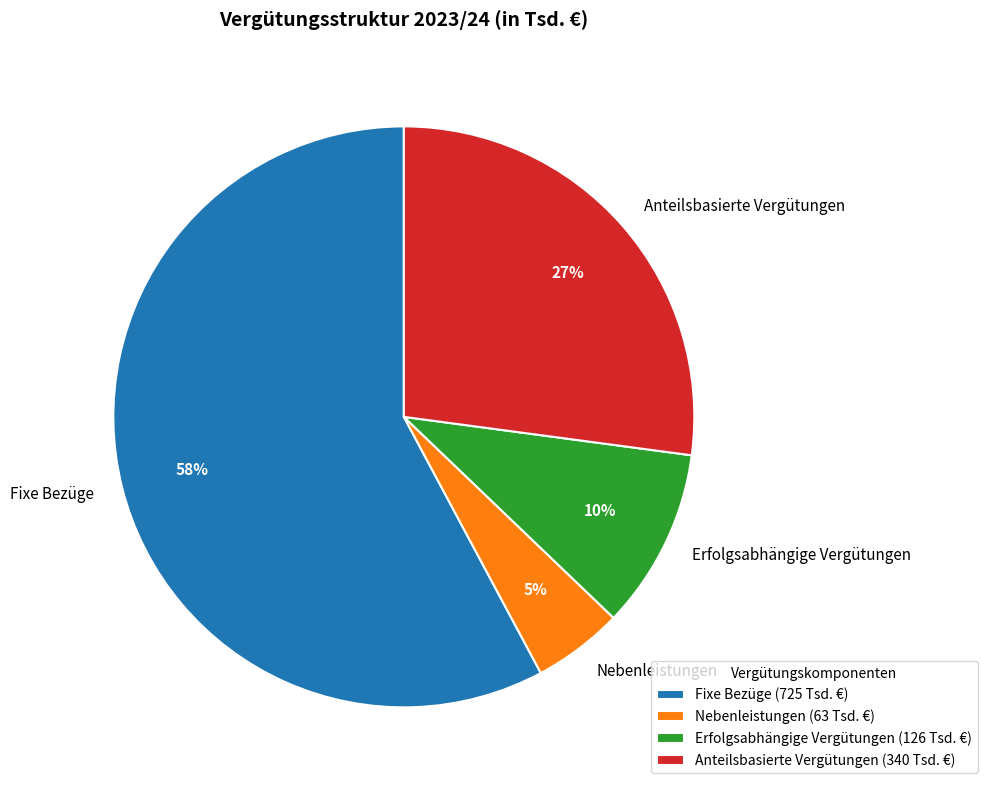

Combined, do Fixe Bezüge and Erfolgsabhängige Vergütungen account for over 50%?

Yes